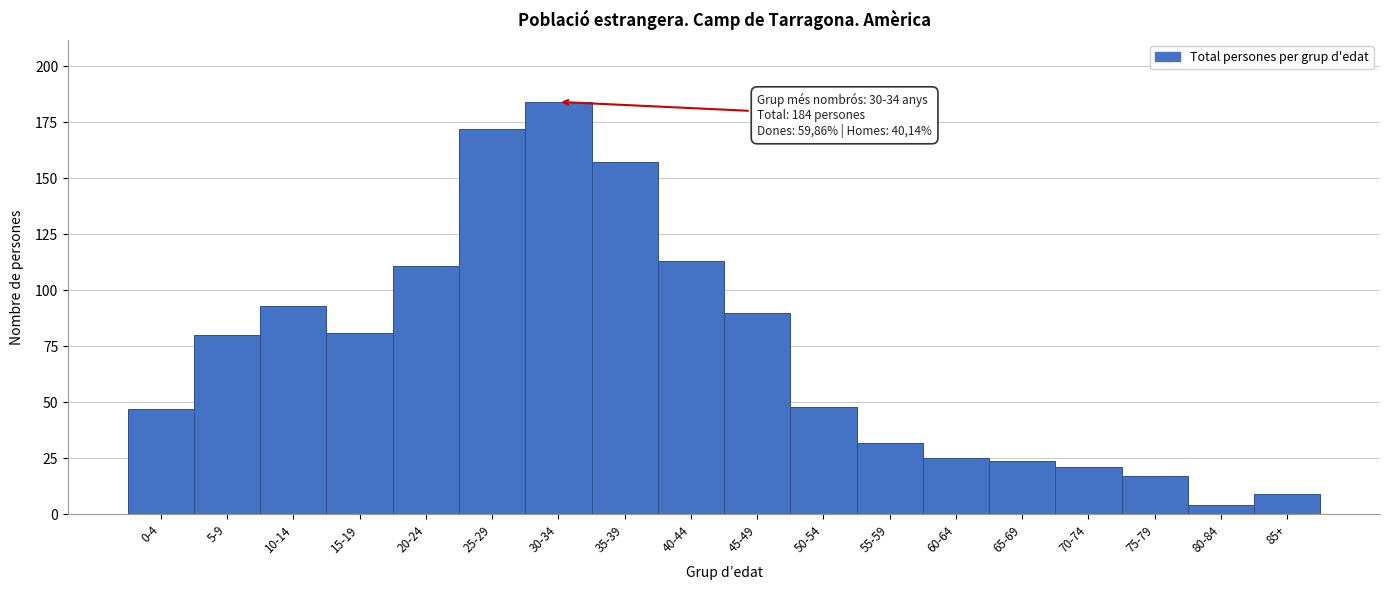

Reading right to left, list all the values displayed in this chart.

85+=9	80-84=4	75-79=17	70-74=21	65-69=24	60-64=25	55-59=32	50-54=48	45-49=90	40-44=113	35-39=157	30-34=184	25-29=172	20-24=111	15-19=81	10-14=93	5-9=80	0-4=47